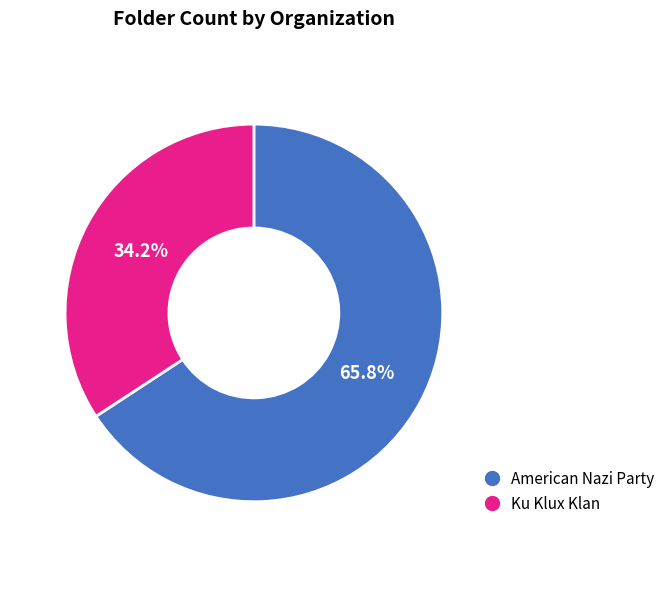

How many slices are in this pie chart?

2